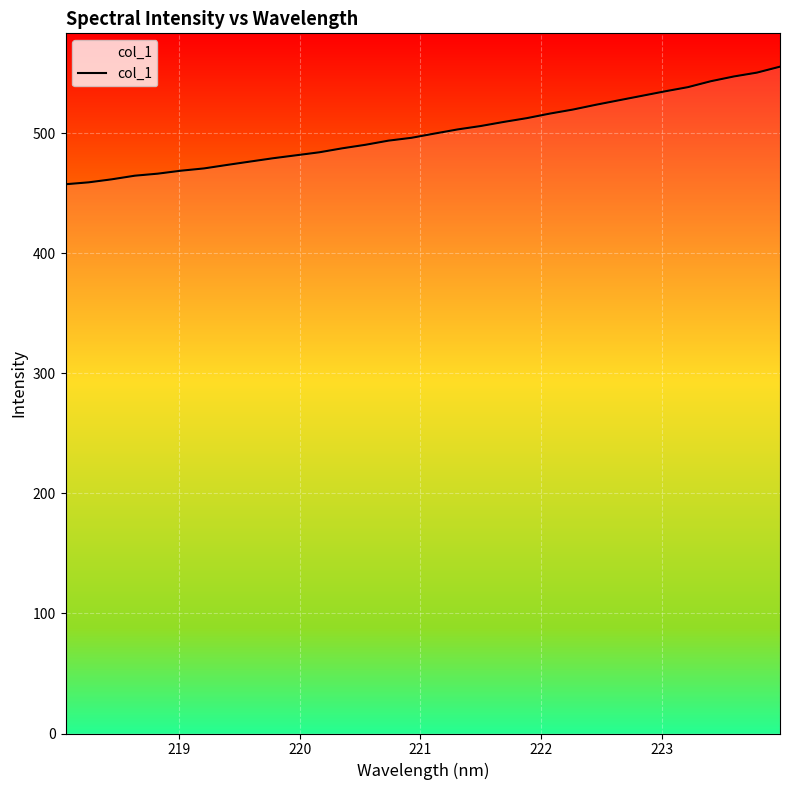

What is the greatest value displayed?

555.6